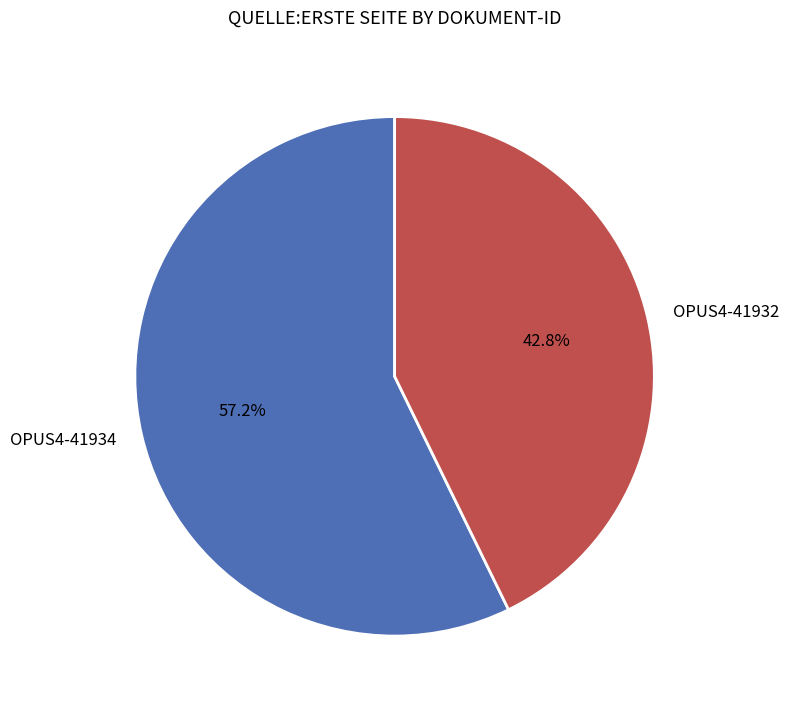

What percentage is the OPUS4-41932 slice, to the nearest percent?

43%